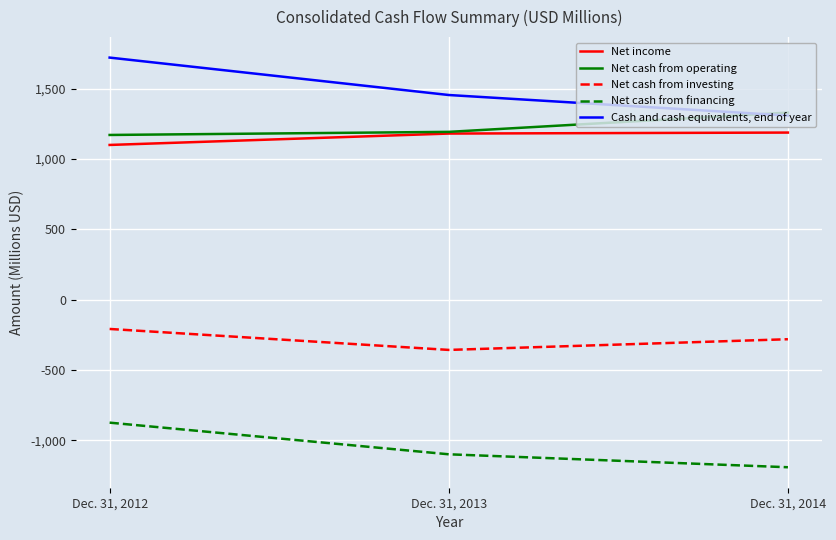

What is the difference between the Net cash from investing values at Dec. 31, 2013 and Dec. 31, 2014?

76